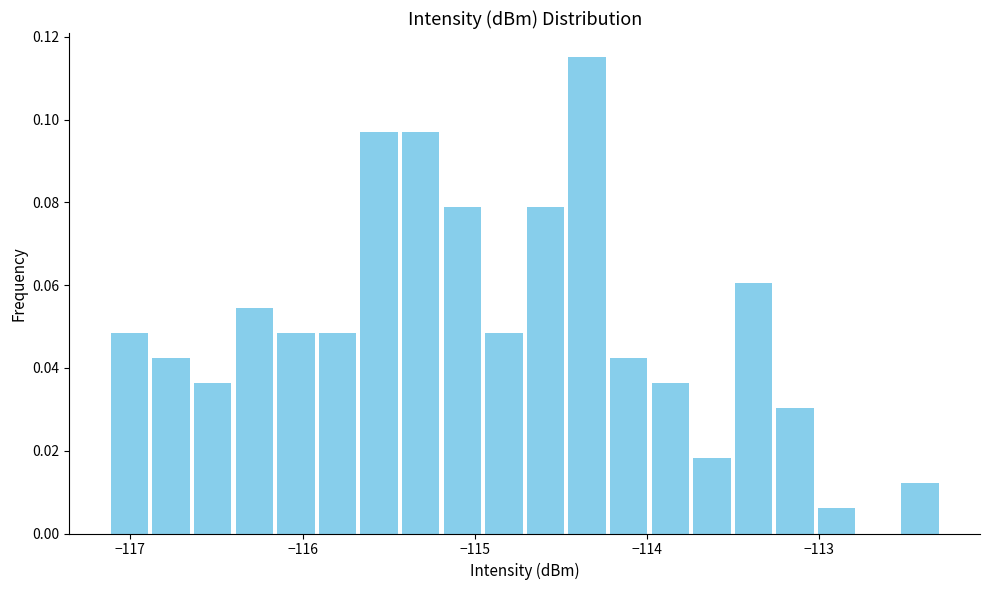

Around what value on the x-axis is the tallest bar? Give the approximate position of its centre, as read against the axis.

-114.3